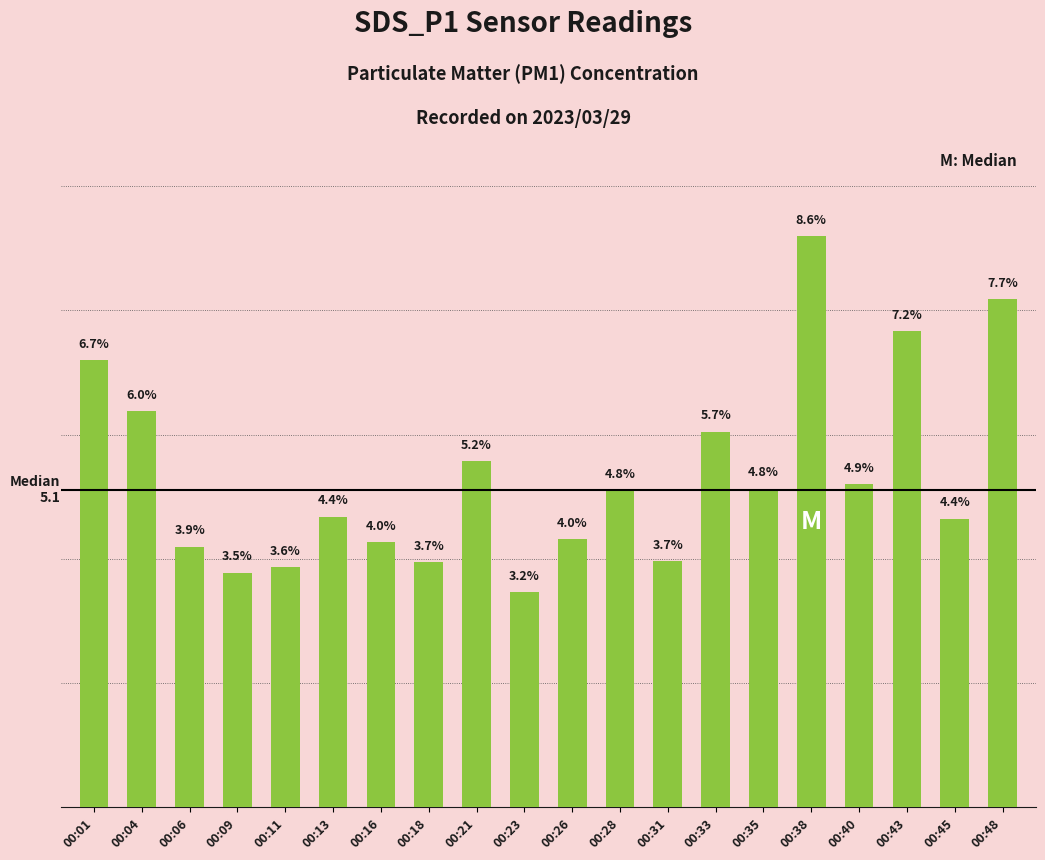

List the labels in order of value, smallest first.

00:23, 00:09, 00:11, 00:18, 00:31, 00:06, 00:16, 00:26, 00:45, 00:13, 00:28, 00:35, 00:40, 00:21, 00:33, 00:04, 00:01, 00:43, 00:48, 00:38